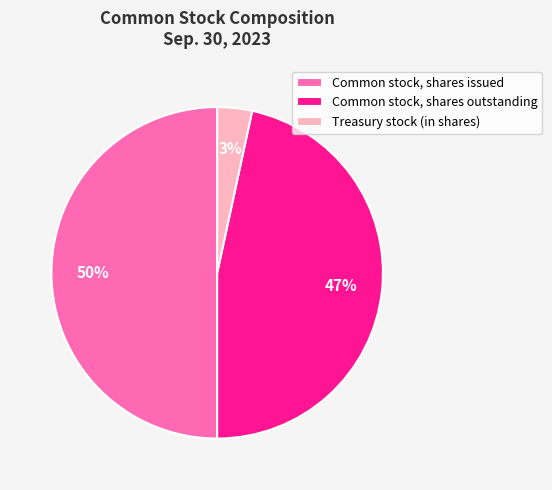

To the nearest percent, what is the average slice percentage?

33%